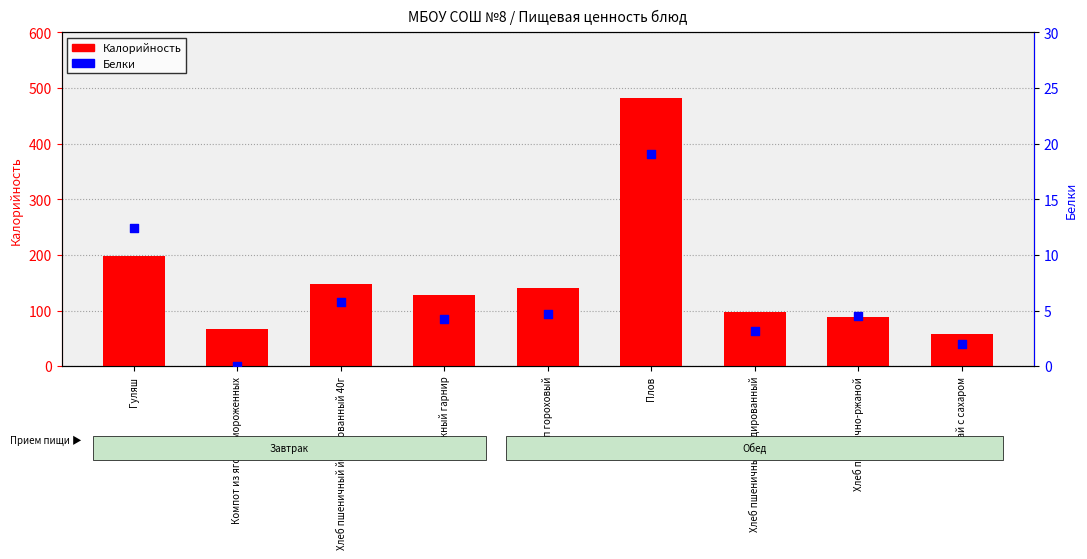

At how many categories does at least one series exceed 22?

9